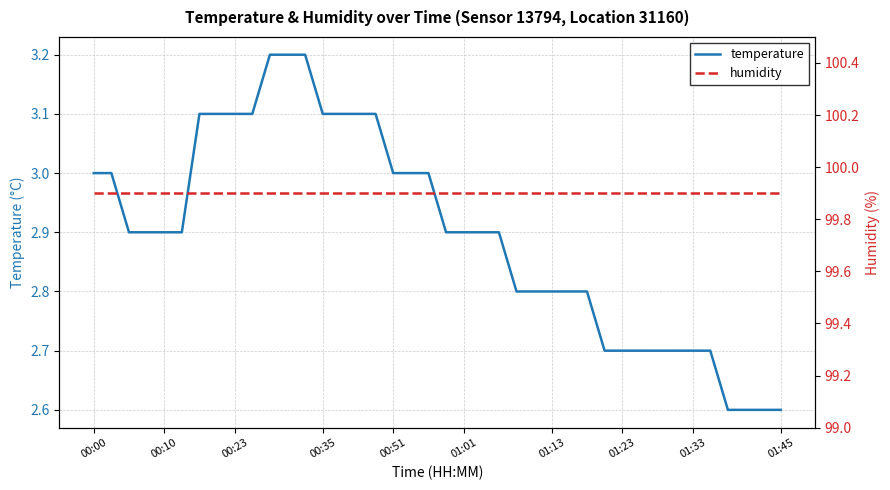

Does the chart have visible grid lines?

Yes